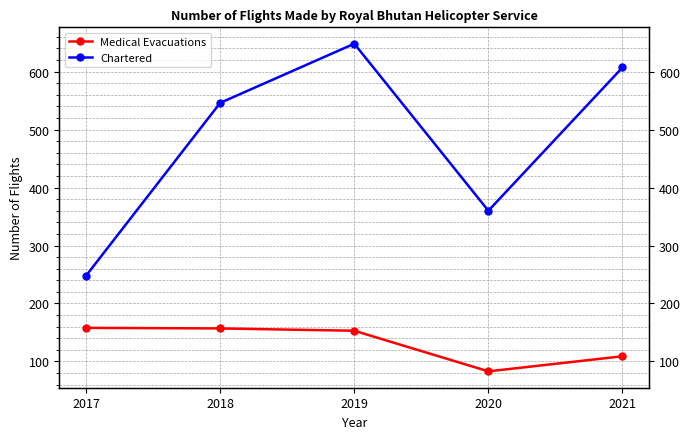

What are all the series names shown in the legend?

Medical Evacuations, Chartered